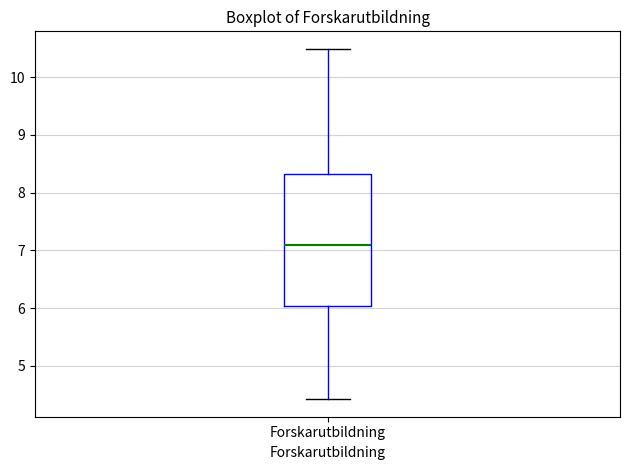

Read this box plot against the y-axis: the position of the median line, the range covered by the box, and the ends of both whiskers. The values are not printed on the chart, so give them approximately, as read against the axis.

median 7.1, box 6.0 to 8.3, whiskers 4.4 to 10.5